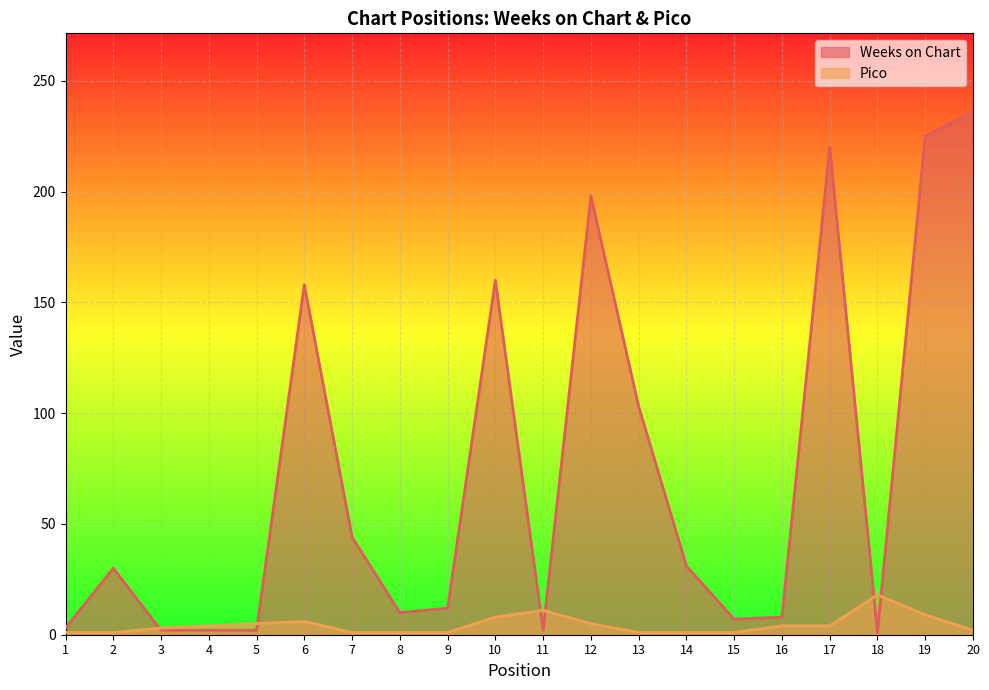

What is the smallest value displayed?

1